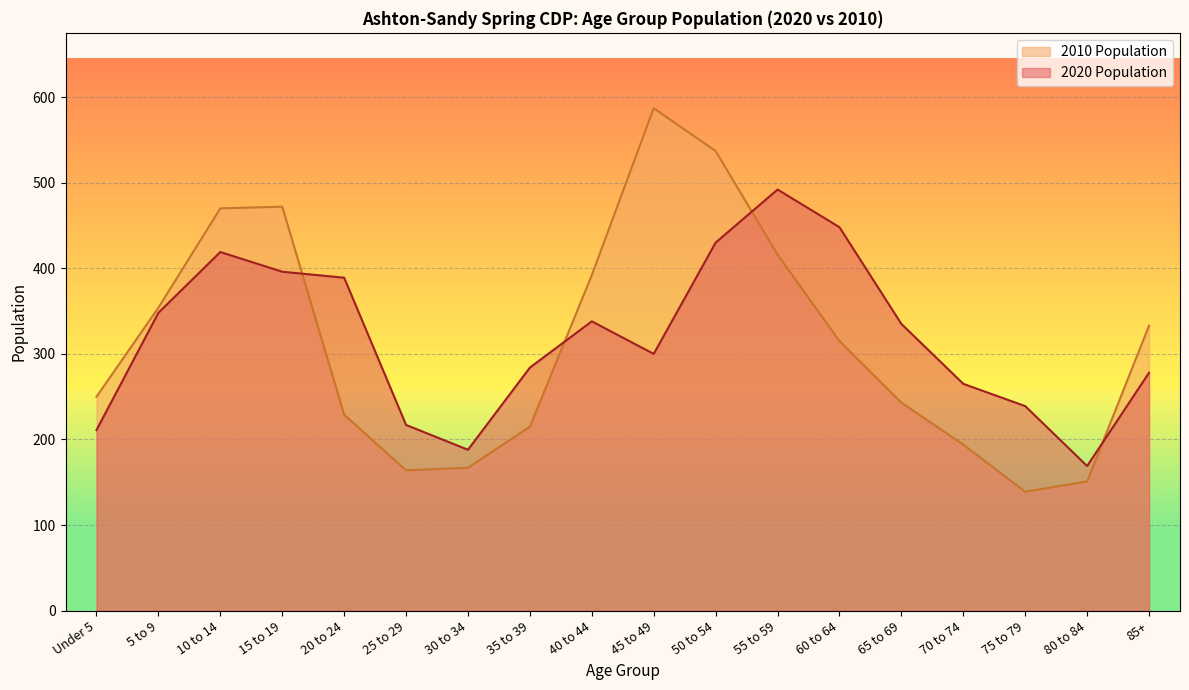

What is the average value of the 2010 Population series?

313